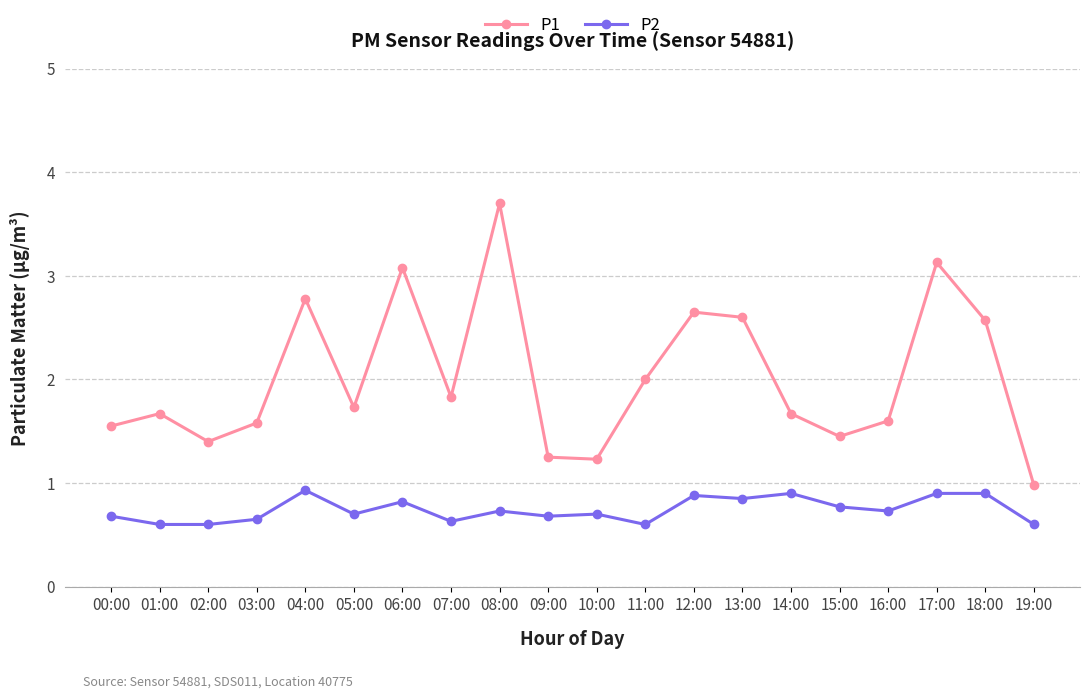

True or false: P1 and P2 intersect in this chart.

False